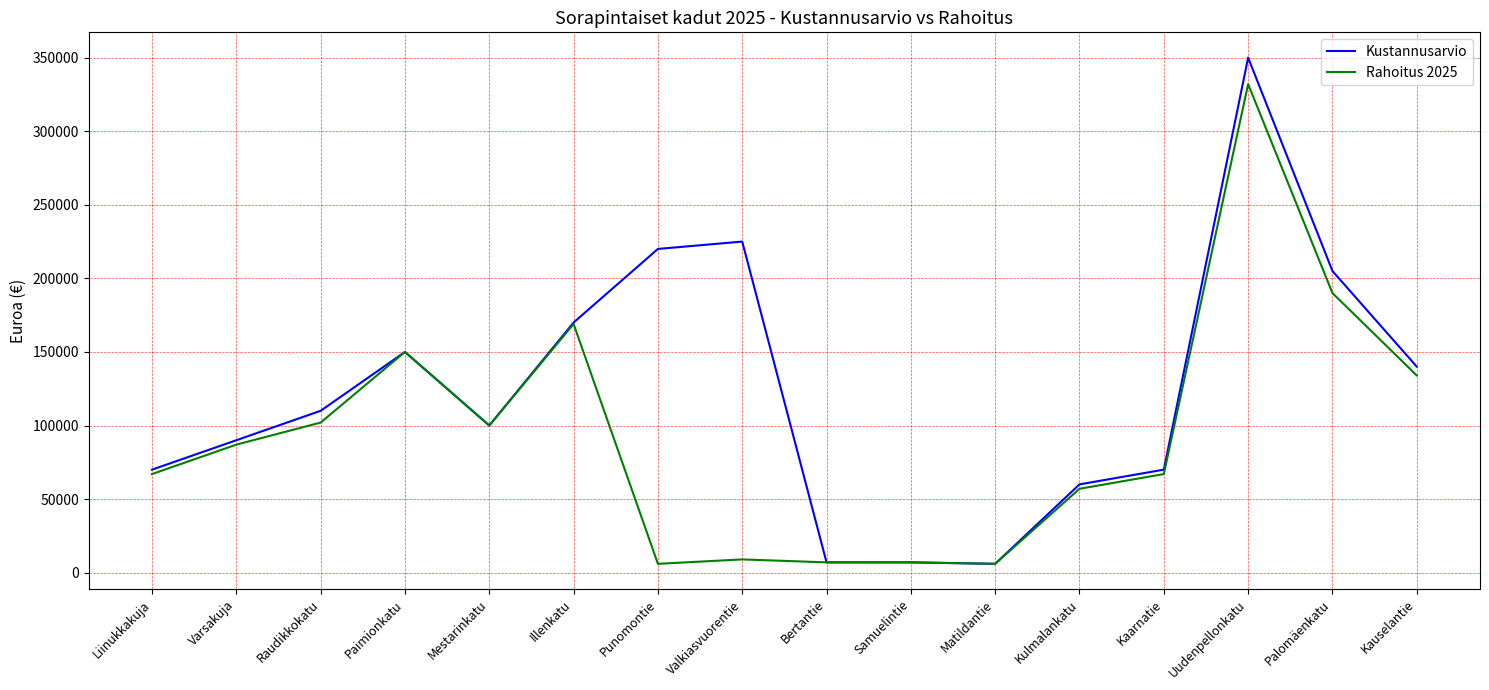

List the series in order of their overall mean, lowest first.

Rahoitus 2025, Kustannusarvio